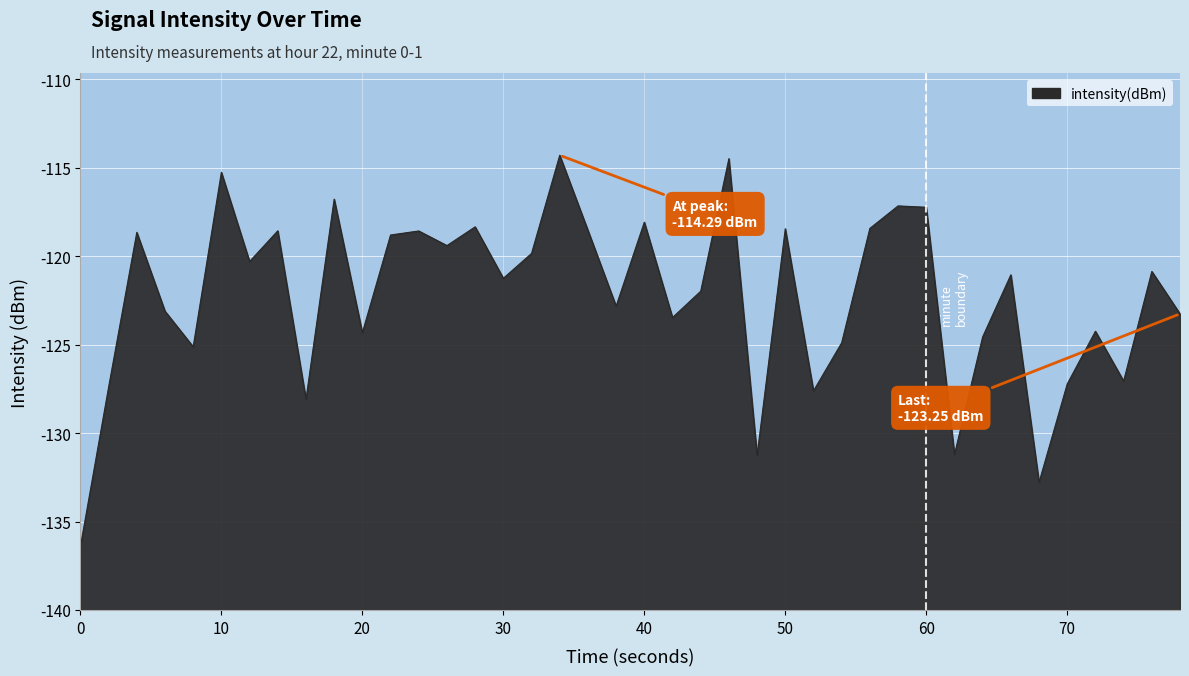

Does the chart have visible grid lines?

Yes